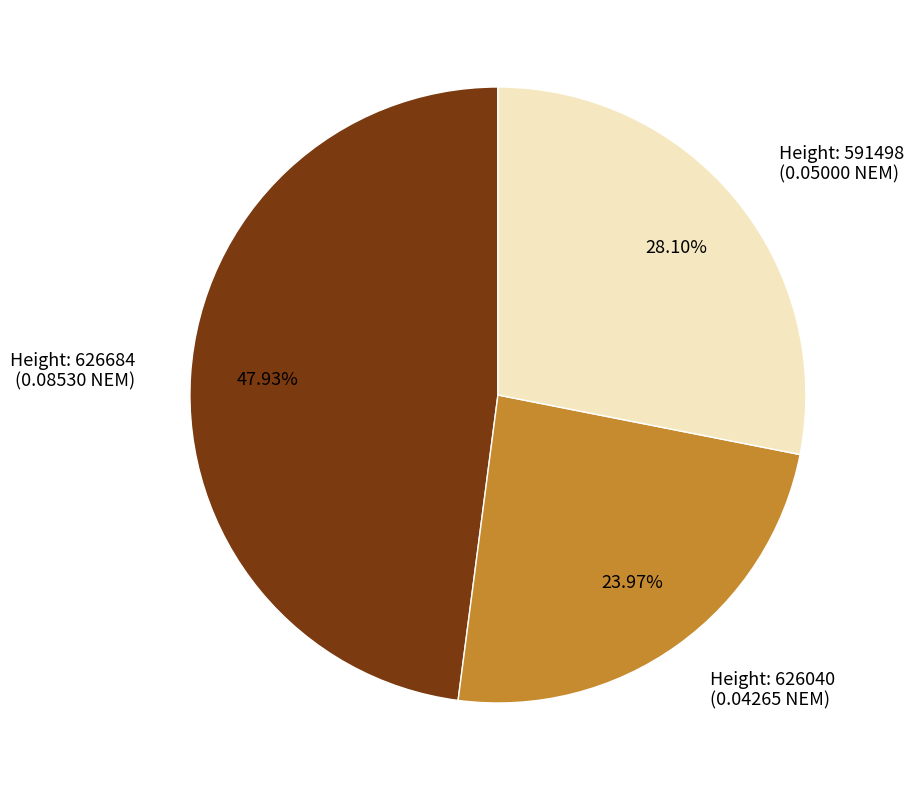

Does any single category account for the majority?

No